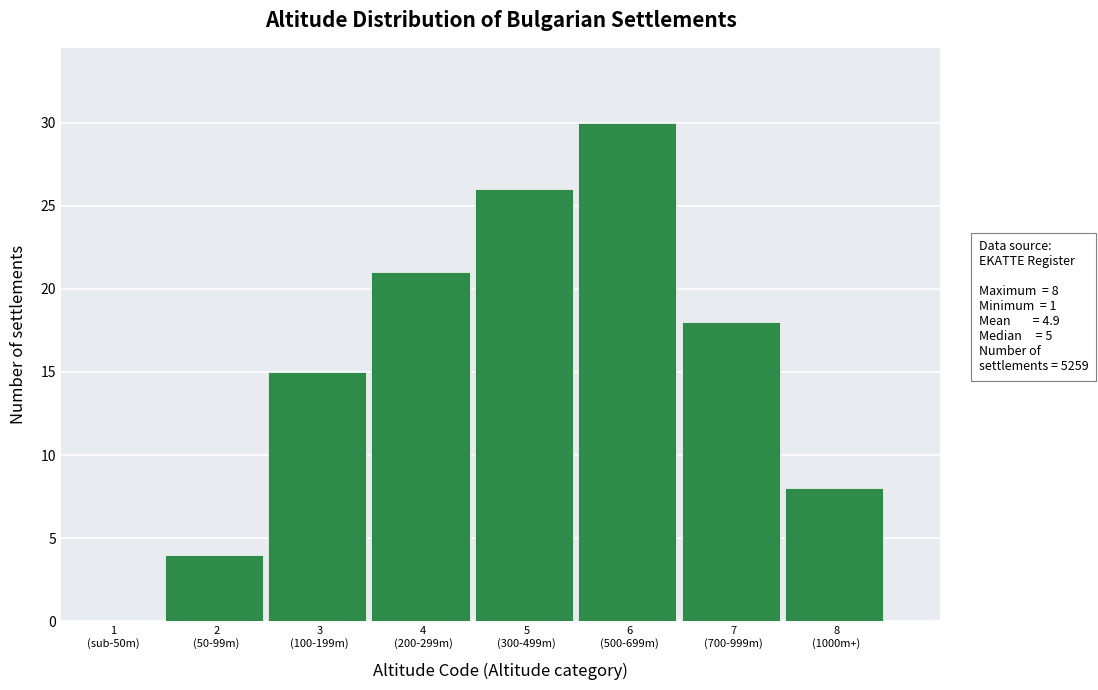

What is the greatest value displayed?

30